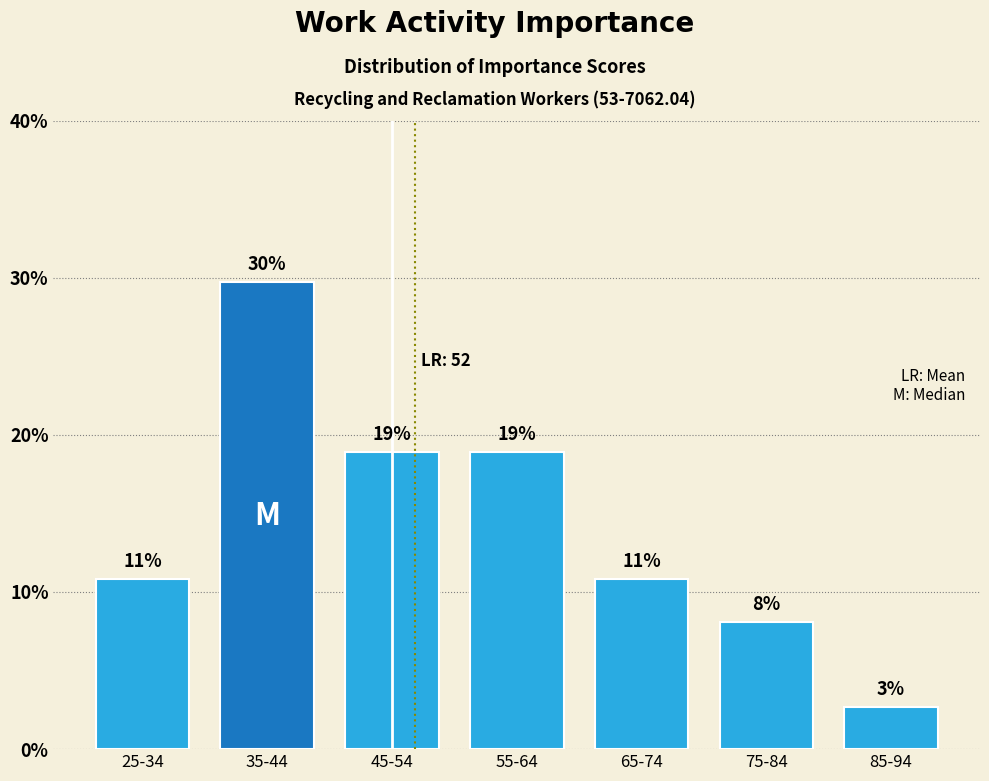

How many bars are there in total?

7